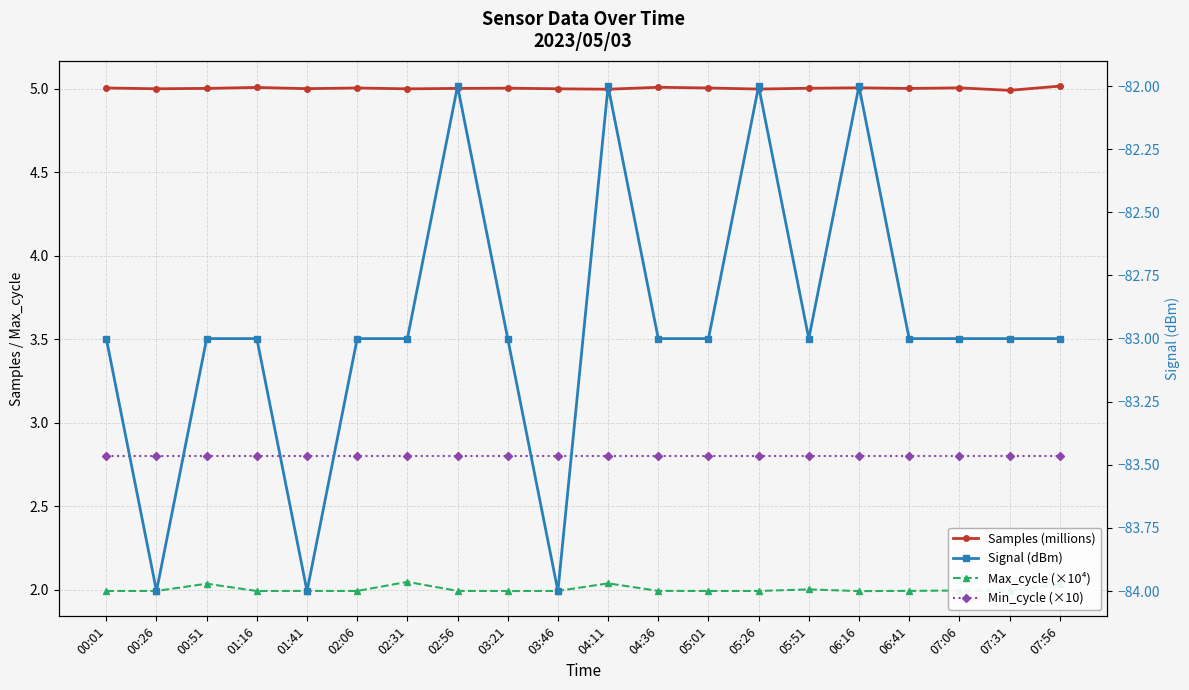

What is the highest value of the Samples (millions) series?

5.0